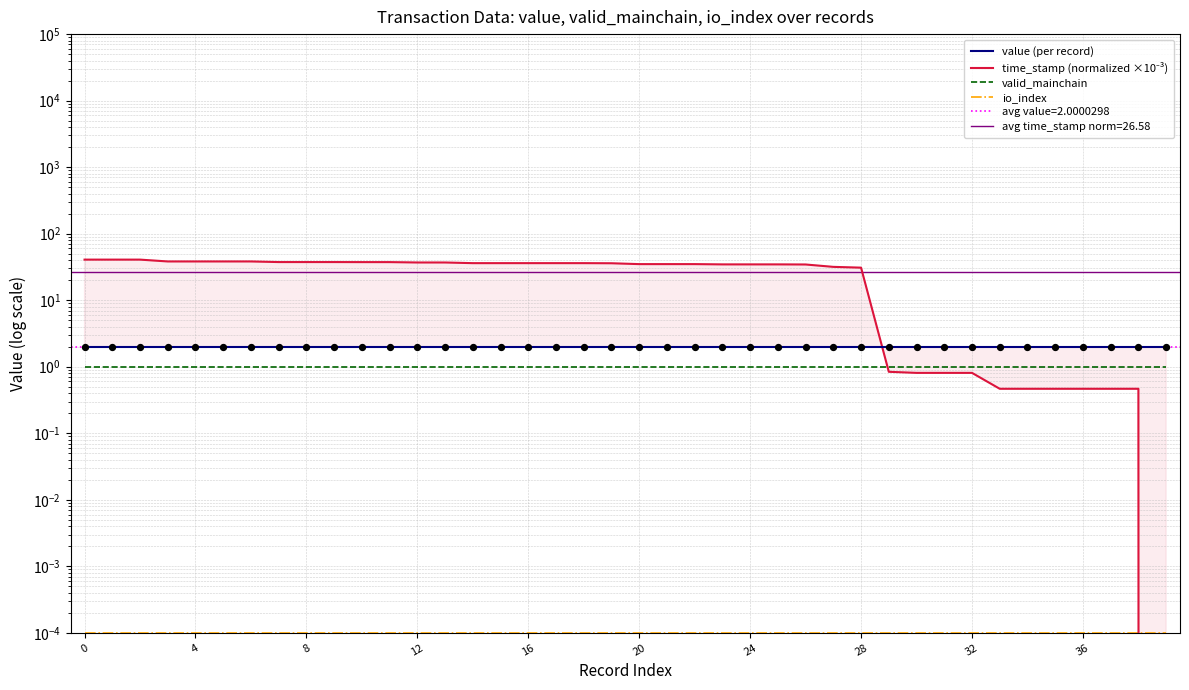

Which series has the largest Y range (max minus min)?

time_stamp (normalized ×10⁻³)